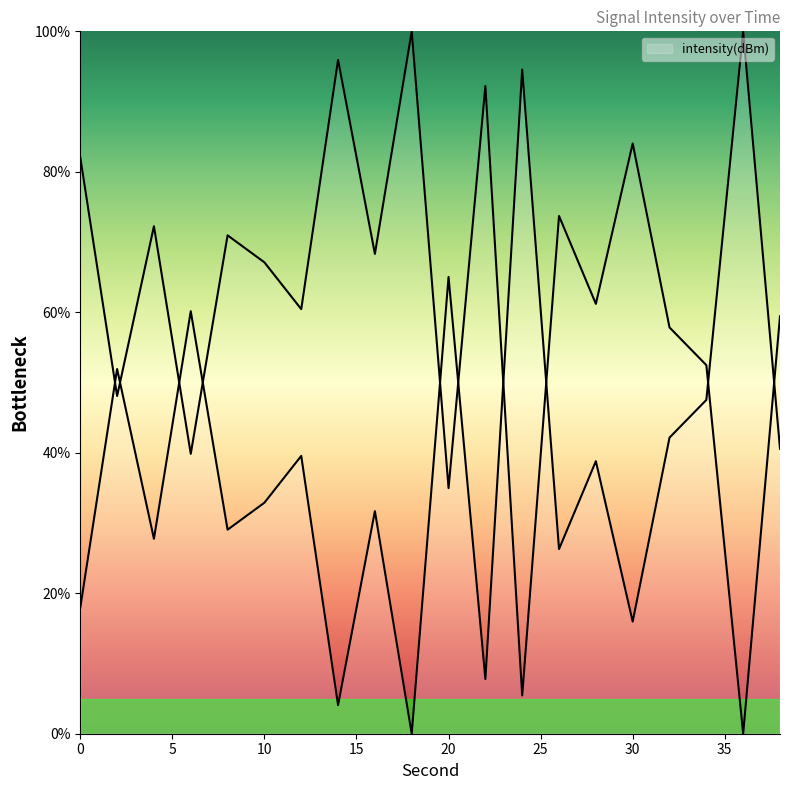

What is the sum of the values at 12 and 26?

65.8